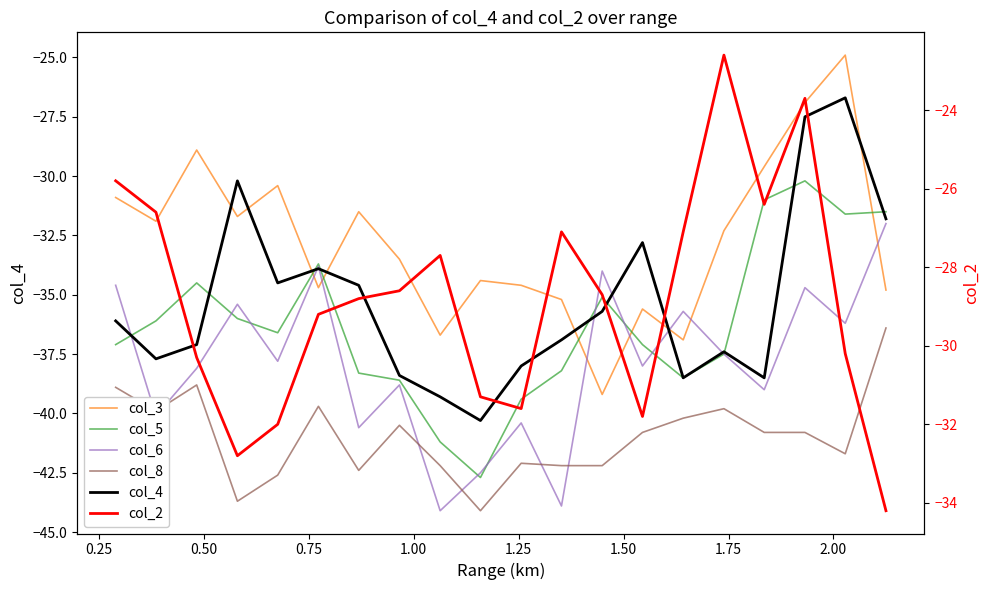

What is the average value of the col_4 series?

-35.3